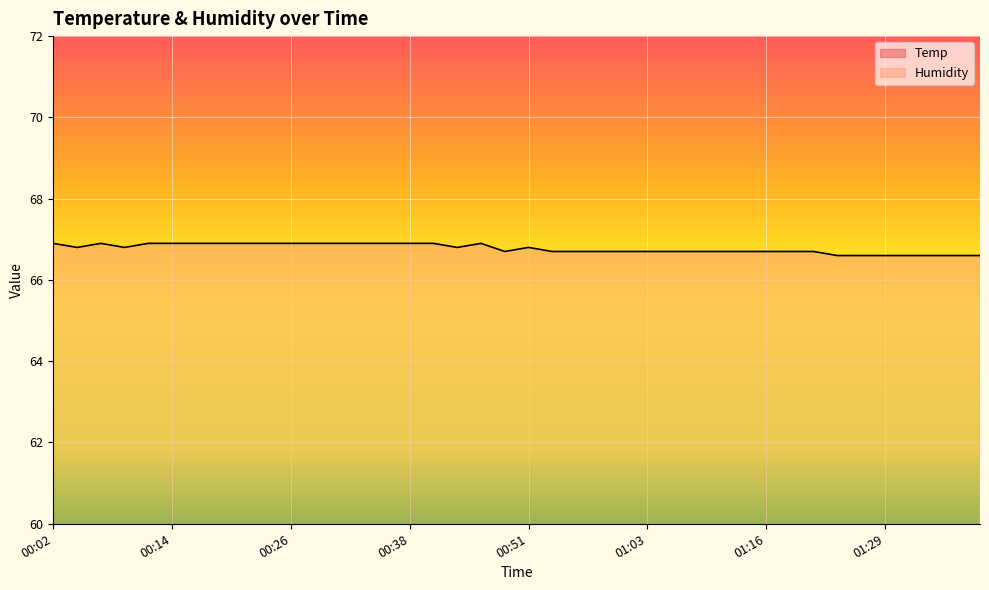

Is the value of Humidity at 00:56 greater than the value of Temp at 01:33?

Yes